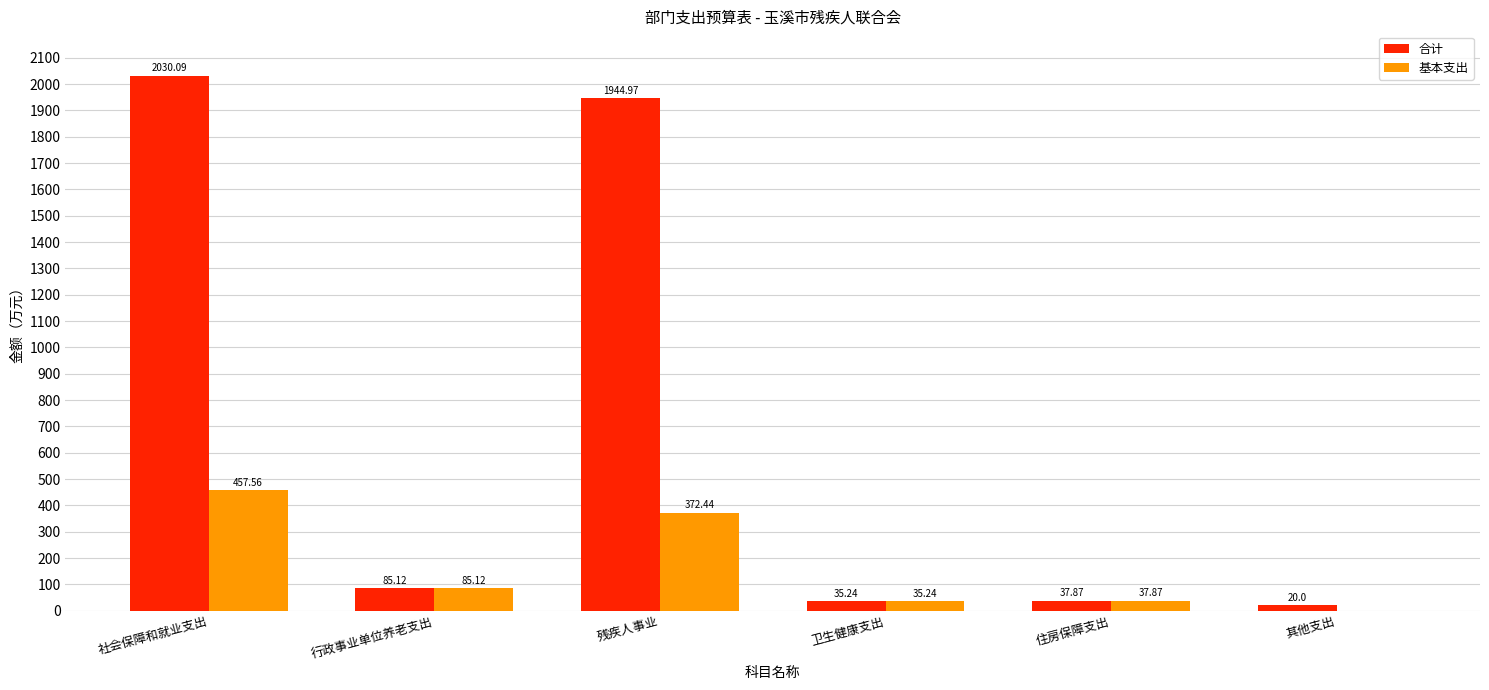

Is the value of 合计 at 社会保障和就业支出 greater than the value of 基本支出 at 其他支出?

Yes